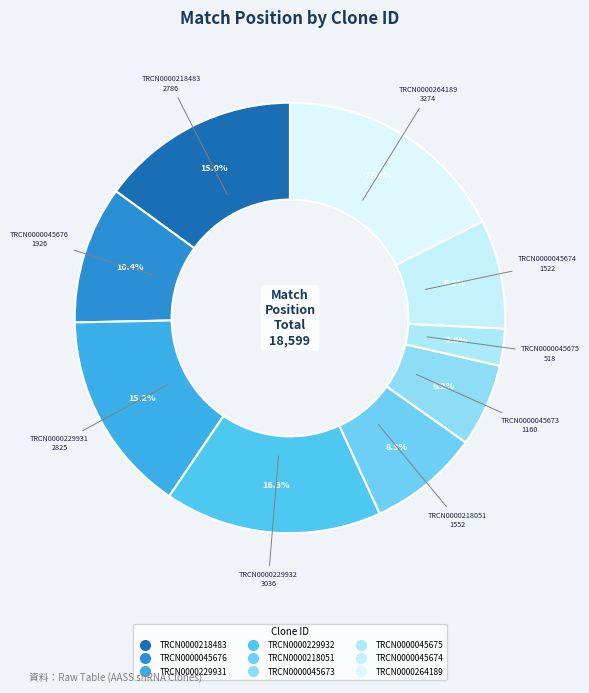

How many slices are in this pie chart?

9